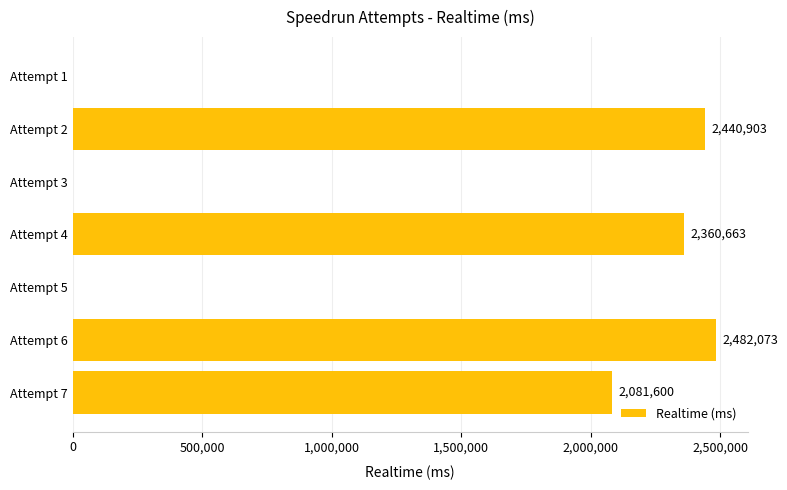

Is it true that the value at Attempt 3 is 0?

True